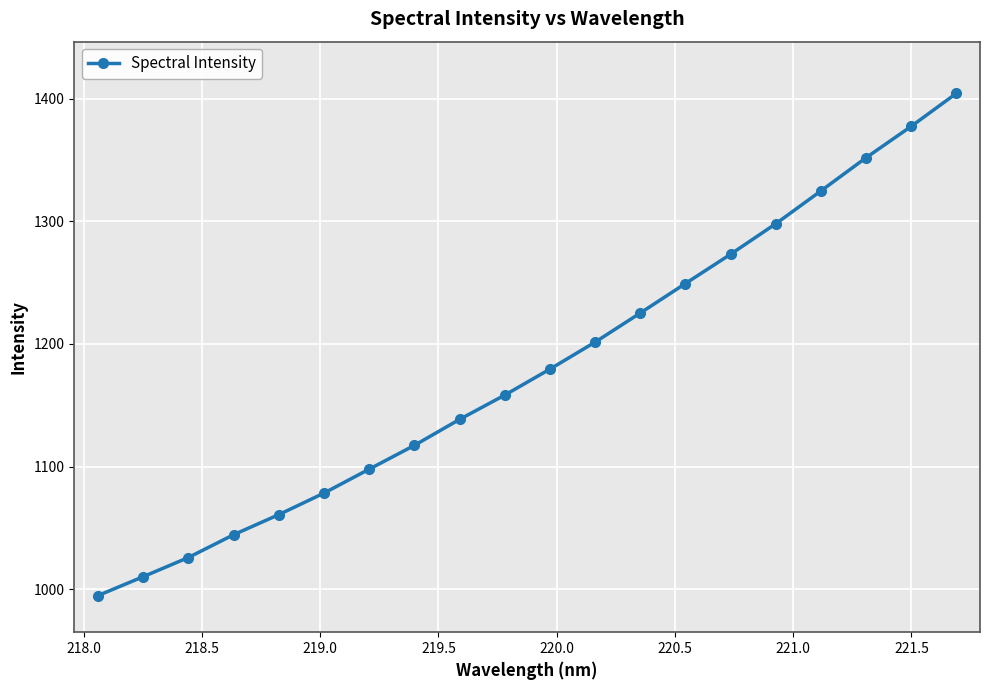

What is the value of the 19th point from the left?

1377.5